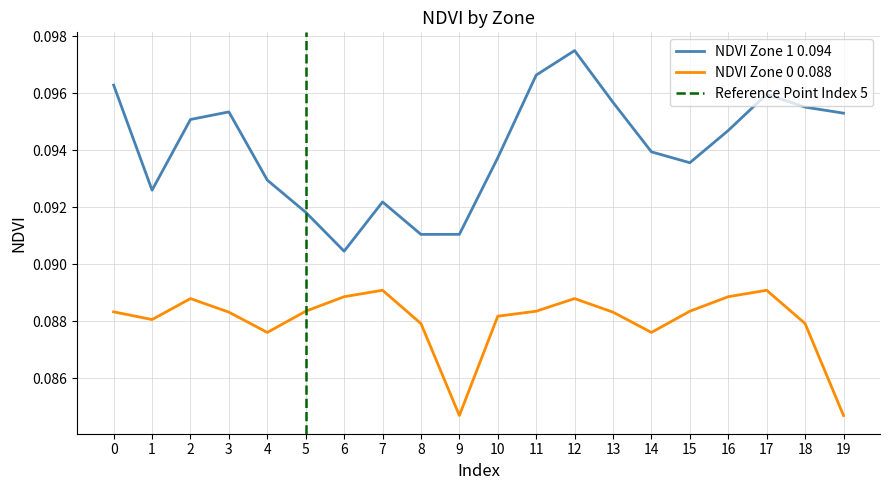

How many NDVI Zone 0 values are between 0 and 1?

20